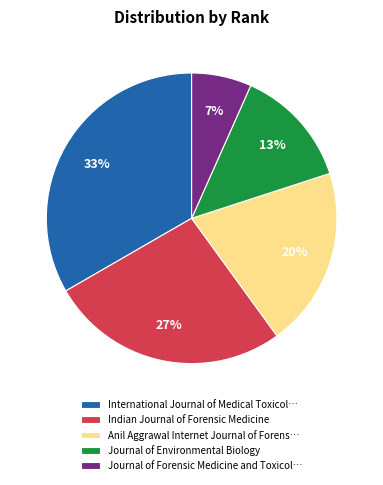

To the nearest percent, what portion does Journal of Environmental Biology represent?

13%